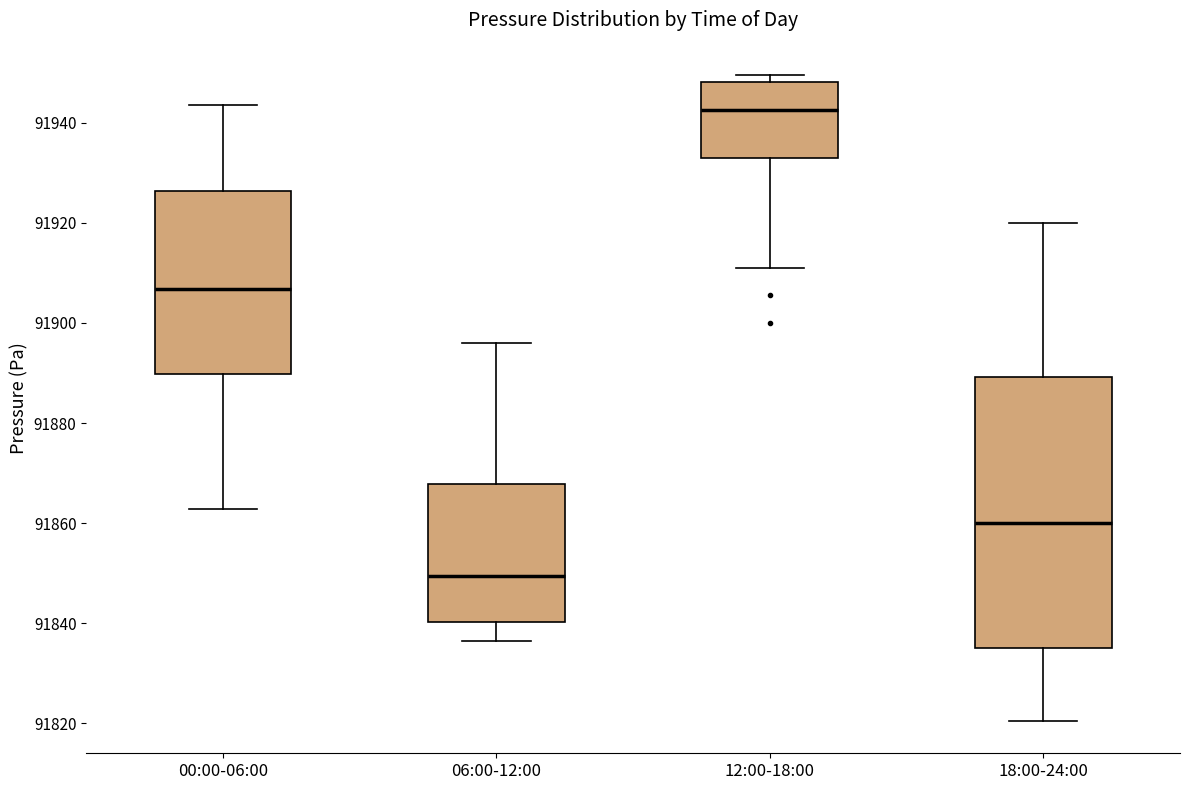

Reading left to right, transcribe this box plot: for each box, give where its median line is, the range the box spans, and where its two whiskers end, as read against the y-axis. The values are not printed on the chart, so give them approximately, as read against the axis.

00:00-06:00: median 91906, box 91890 to 91926, whiskers 91862 to 91944
06:00-12:00: median 91850, box 91840 to 91868, whiskers 91836 to 91896
12:00-18:00: median 91942, box 91934 to 91948, whiskers 91912 to 91950
18:00-24:00: median 91860, box 91836 to 91890, whiskers 91820 to 91920